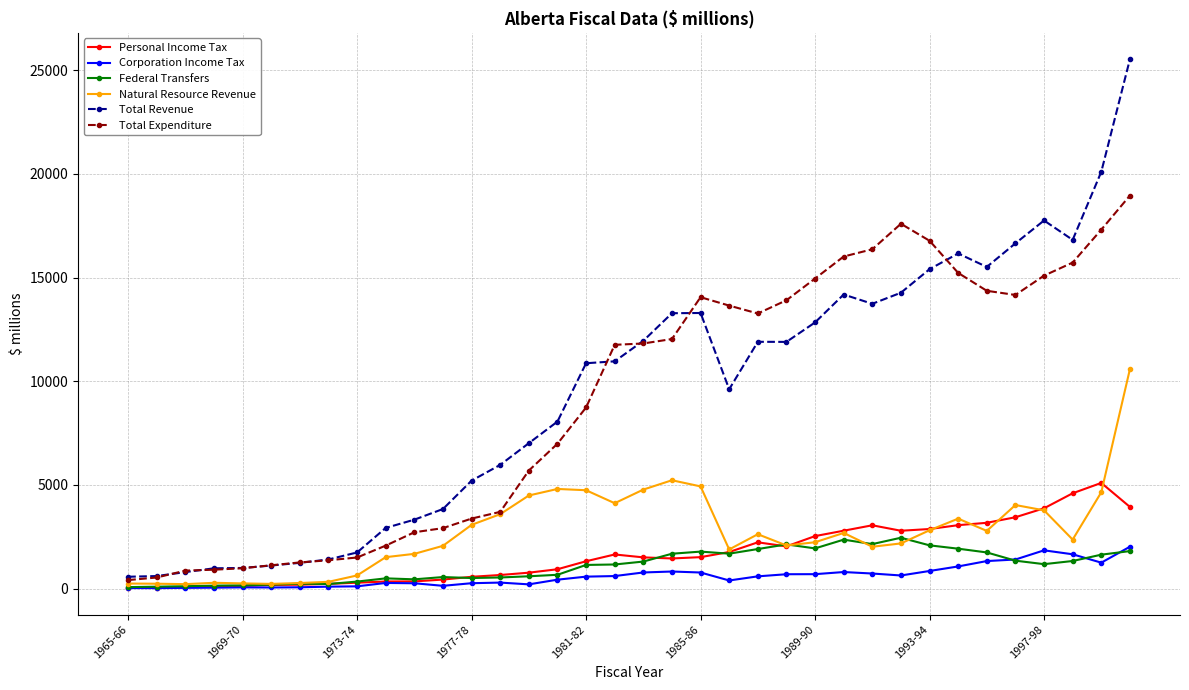

Which series has the largest range (max minus min)?

Total Revenue